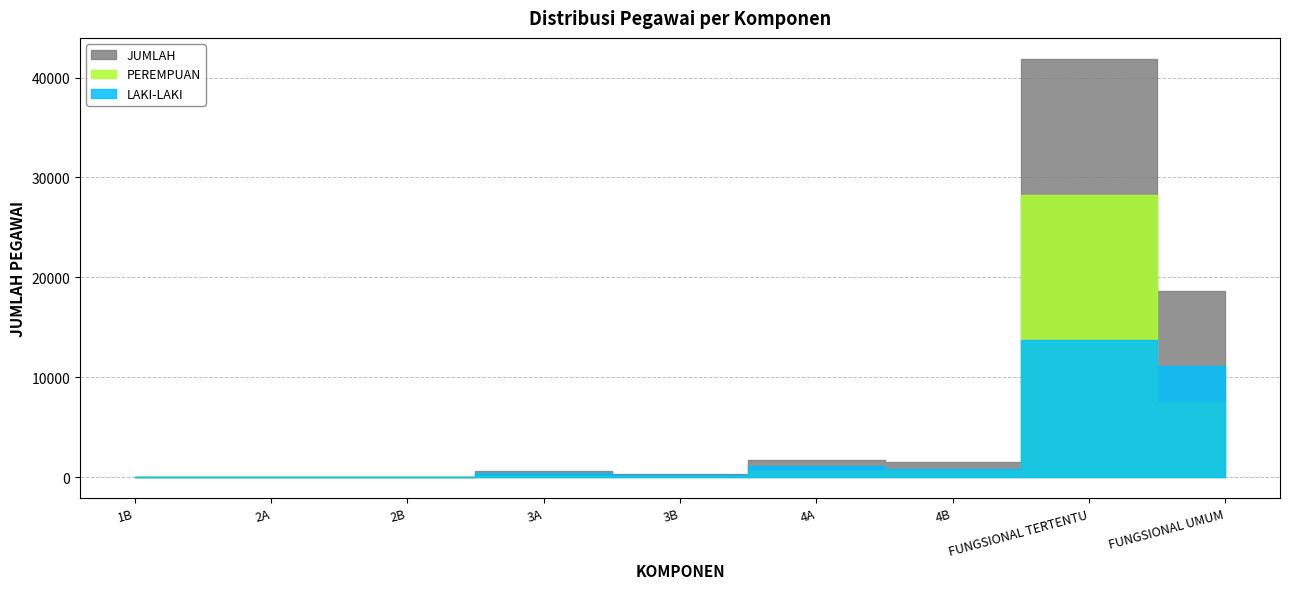

Reading left to right, extract all data points from this chart.

LAKI-LAKI: 1B=2	2A=29	2B=27	3A=412	3B=174	4A=1127	4B=817	FUNGSIONAL TERTENTU=13682	FUNGSIONAL UMUM=11169
PEREMPUAN: 1B=0	2A=9	2B=12	3A=156	3B=95	4A=627	4B=670	FUNGSIONAL TERTENTU=28198	FUNGSIONAL UMUM=7503
JUMLAH: 1B=2	2A=38	2B=39	3A=568	3B=269	4A=1754	4B=1487	FUNGSIONAL TERTENTU=41880	FUNGSIONAL UMUM=18672